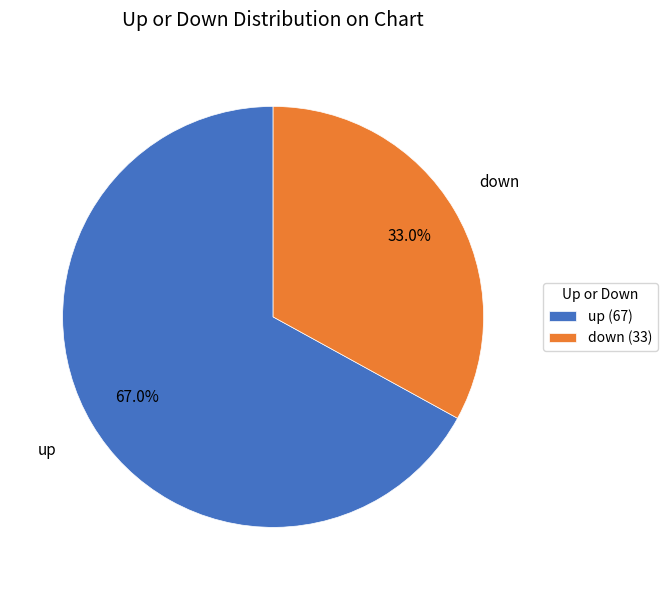

What portion of the pie excludes up?

33.0%